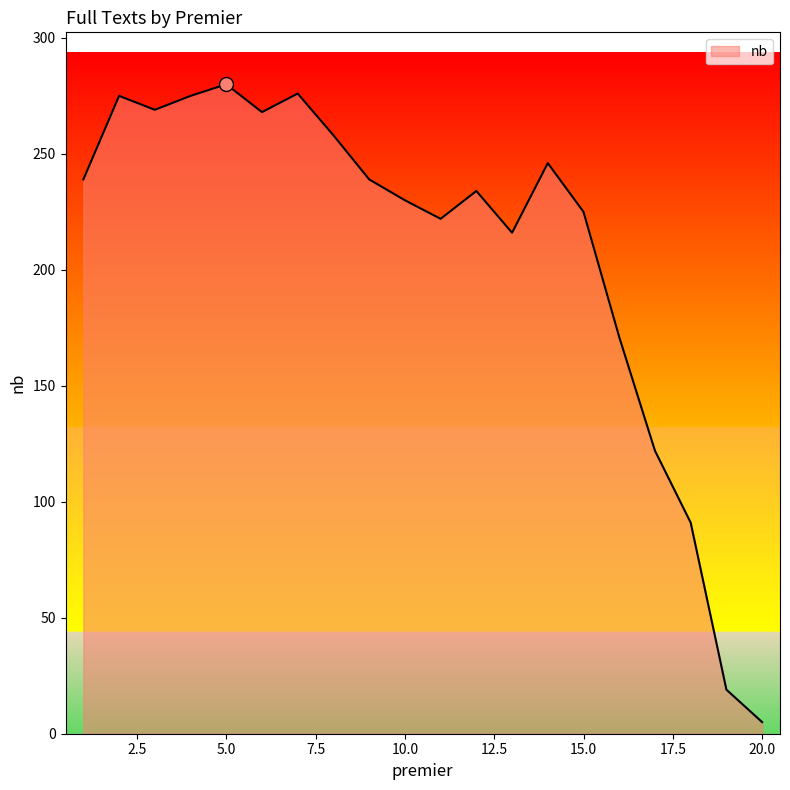

What is the greatest value displayed?

280